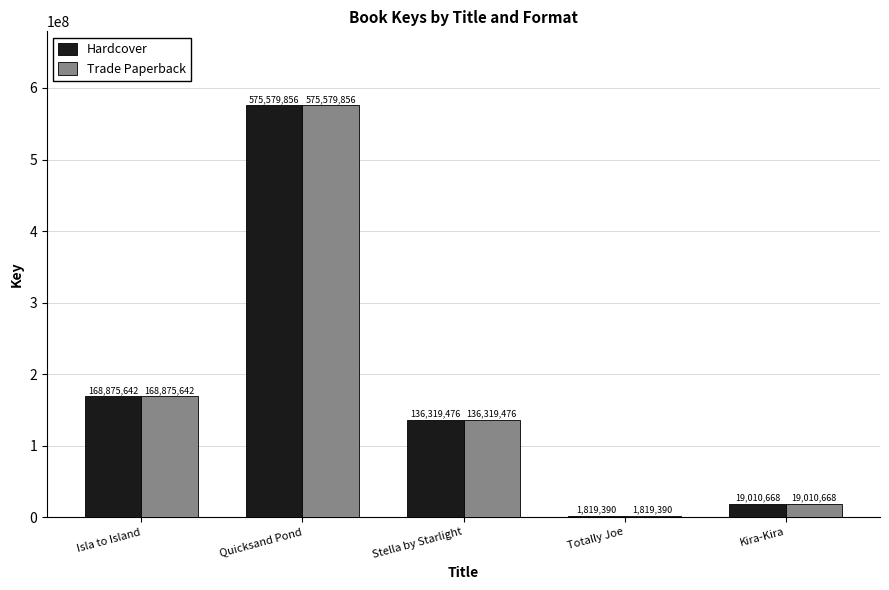

What is the approximate value of Trade Paperback at Kira-Kira, to the nearest 10?

19010670